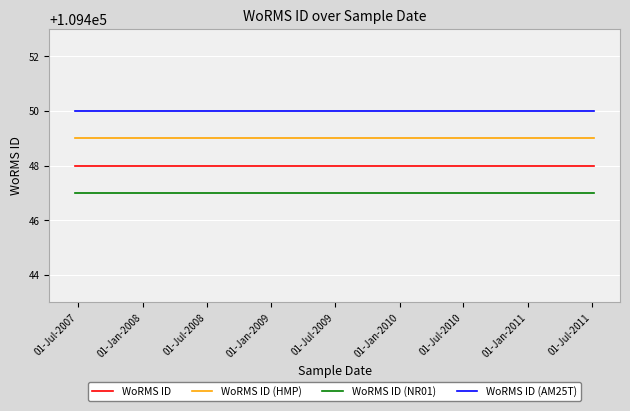

At which label is WoRMS ID closest to 109448?

01-Jul-2007